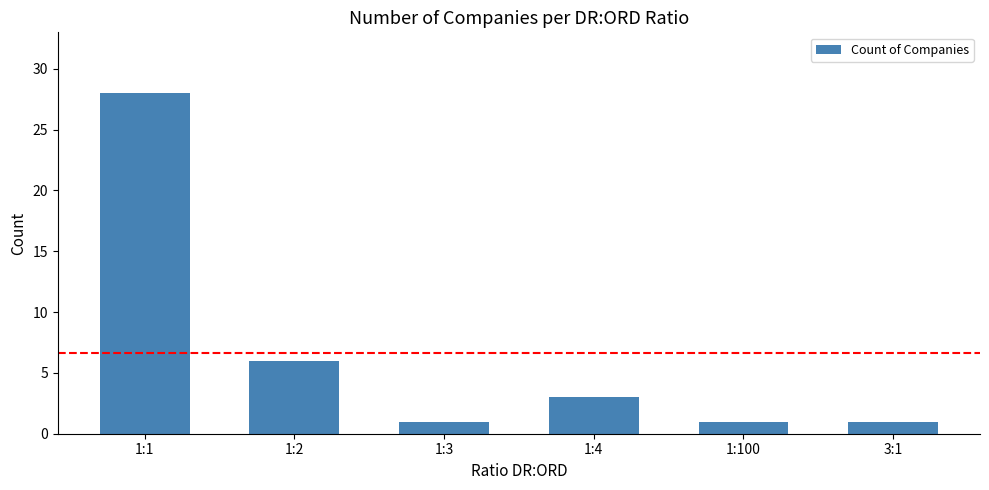

Which has a higher value, 1:1 or 1:2?

1:1